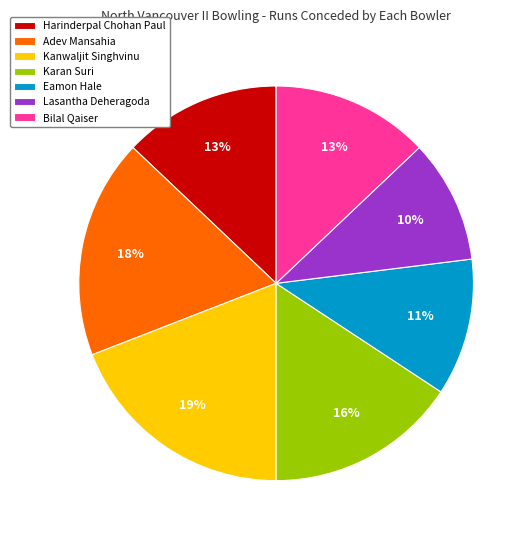

Is there a majority slice in this chart?

No